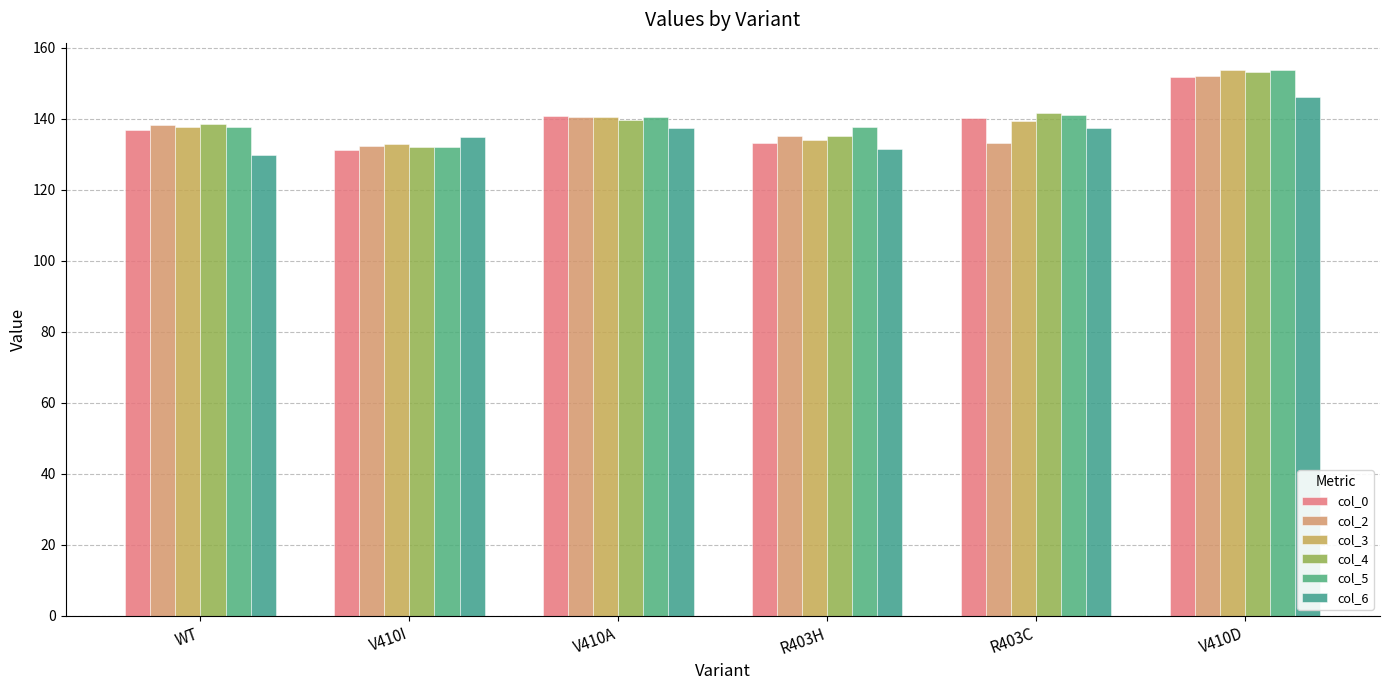

Reading left to right, what are all the values shown in this chart?

col_0: WT=137.0	V410I=131.4	V410A=140.9	R403H=133.3	R403C=140.3	V410D=151.9
col_2: WT=138.2	V410I=132.3	V410A=140.5	R403H=135.1	R403C=133.3	V410D=152.1
col_3: WT=137.6	V410I=132.8	V410A=140.6	R403H=134.2	R403C=139.3	V410D=153.8
col_4: WT=138.7	V410I=132.1	V410A=139.7	R403H=135.3	R403C=141.8	V410D=153.3
col_5: WT=137.7	V410I=132.0	V410A=140.7	R403H=137.6	R403C=141.2	V410D=153.7
col_6: WT=129.8	V410I=135.0	V410A=137.5	R403H=131.6	R403C=137.4	V410D=146.1